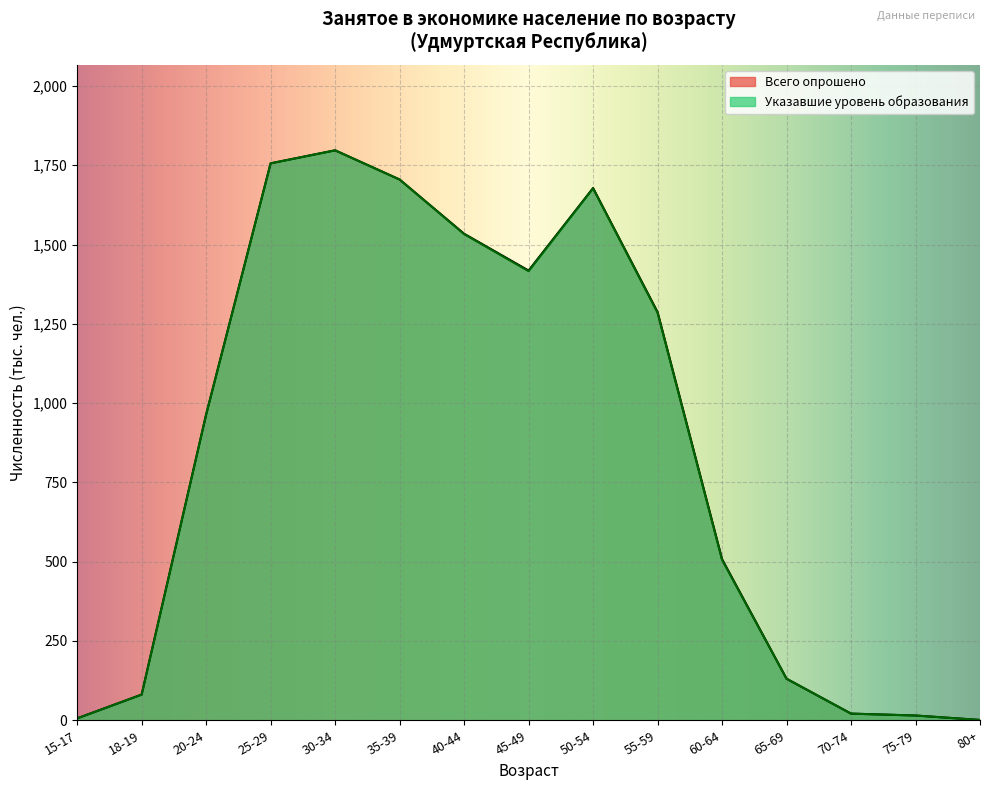

At which category is the sum across all series the highest?

30-34